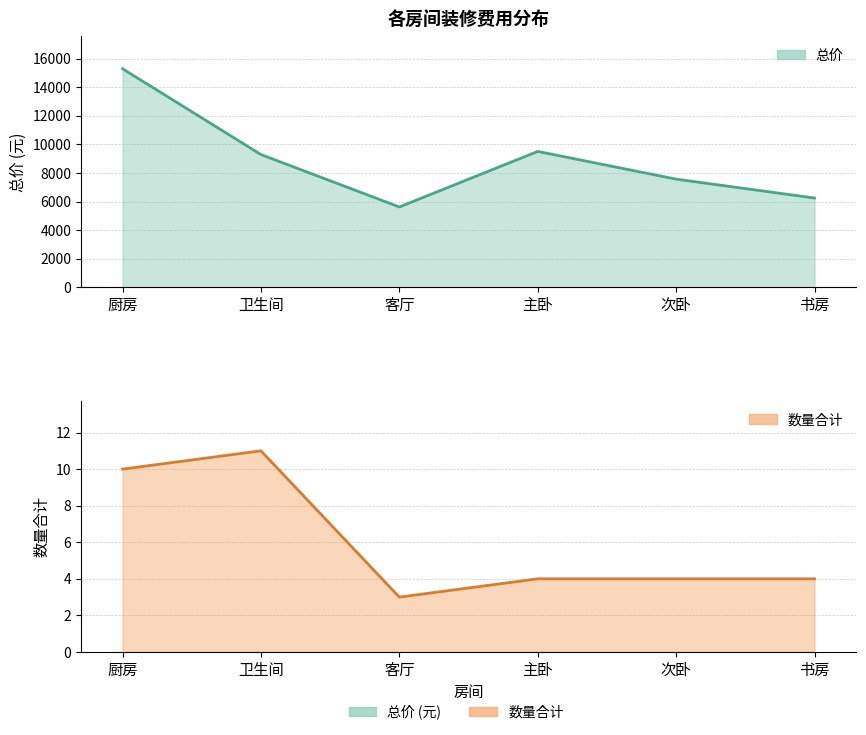

The value of 总价 at 次卧 is 7572.3. True or false?

True